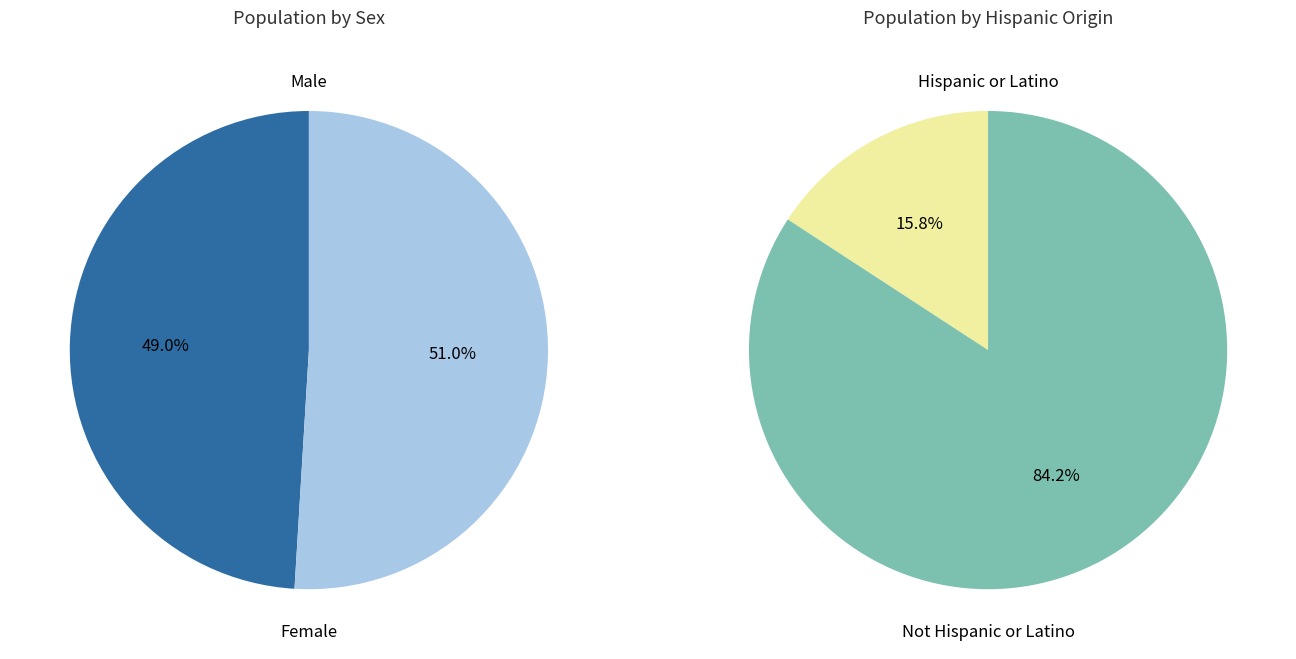

Does Female account for over 50% of the chart?

Yes